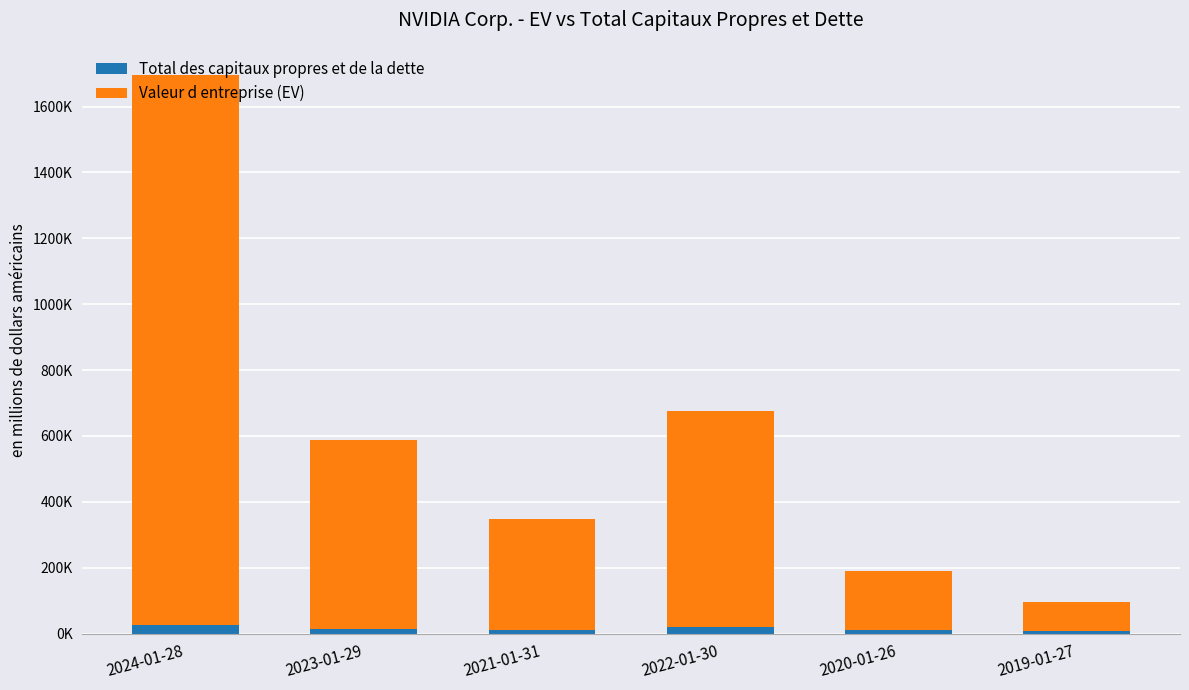

What are all the series names shown in the legend?

Total des capitaux propres et de la dette, Valeur d entreprise (EV)